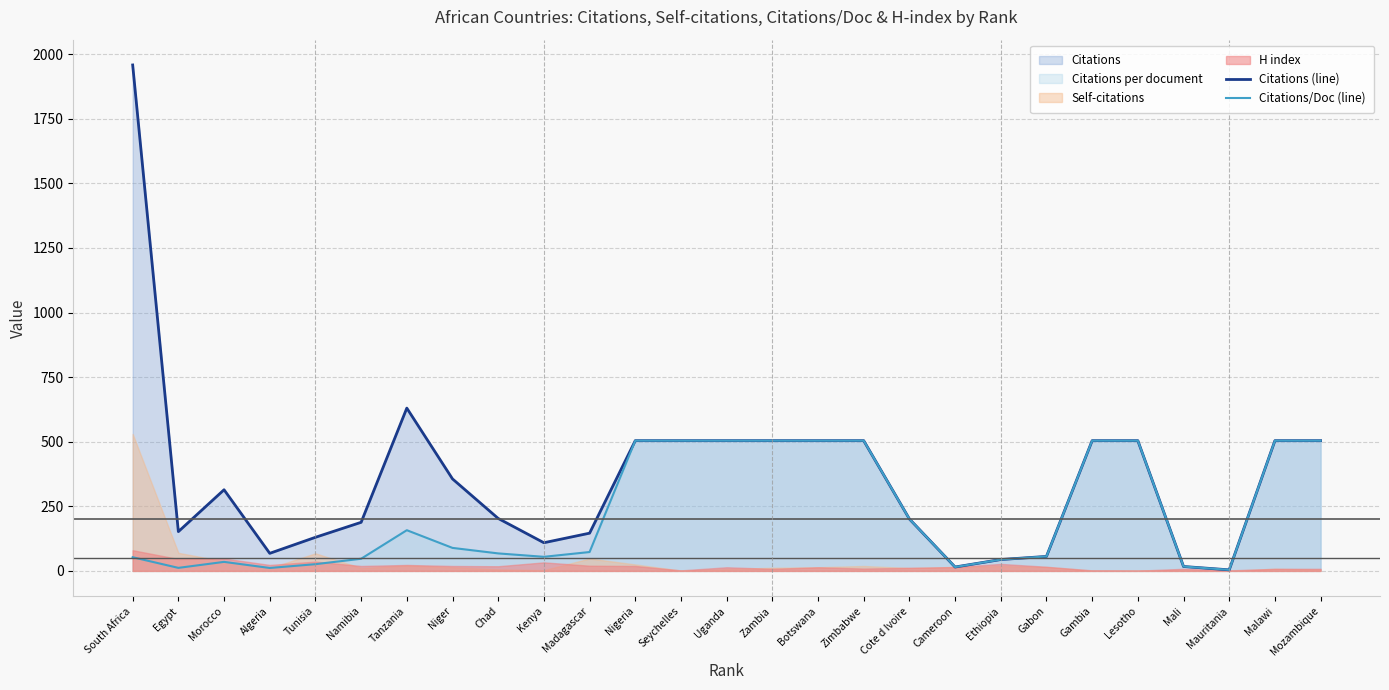

What is the highest value of the Citations/Doc (line) series?

504.0